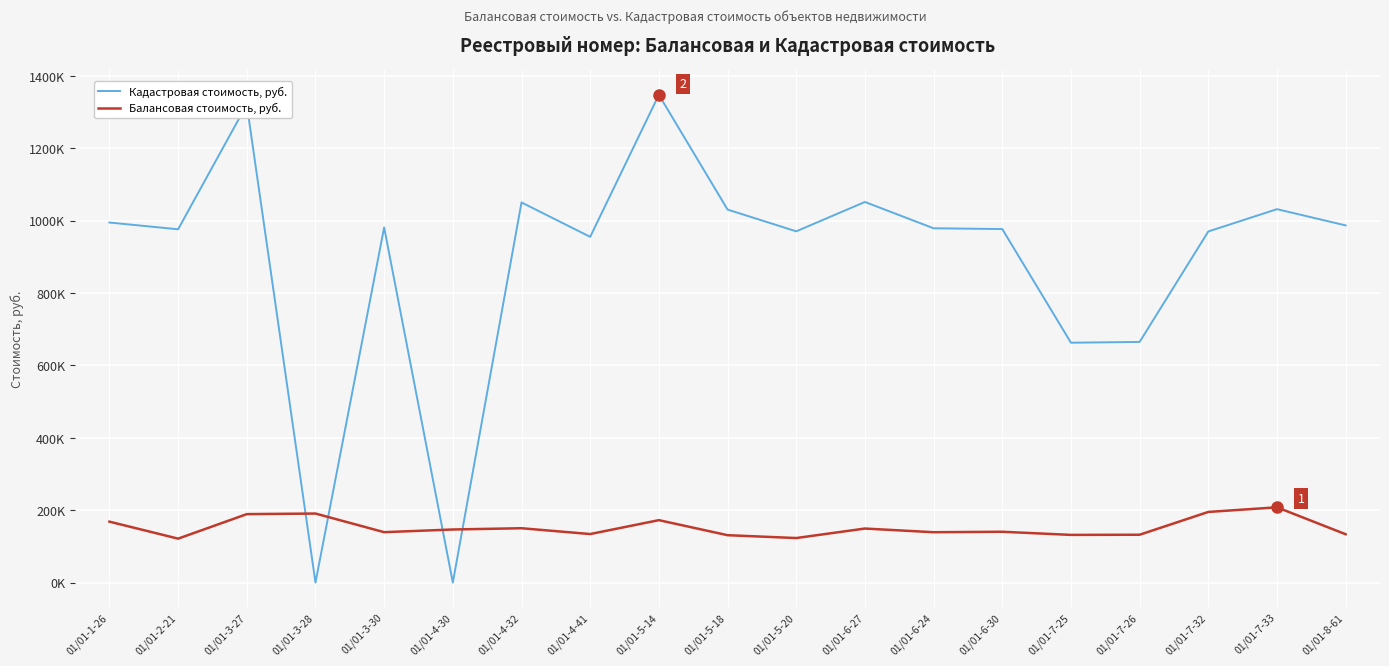

The value of Балансовая стоимость, руб. at 01/01-3-27 is 189132.2. True or false?

True